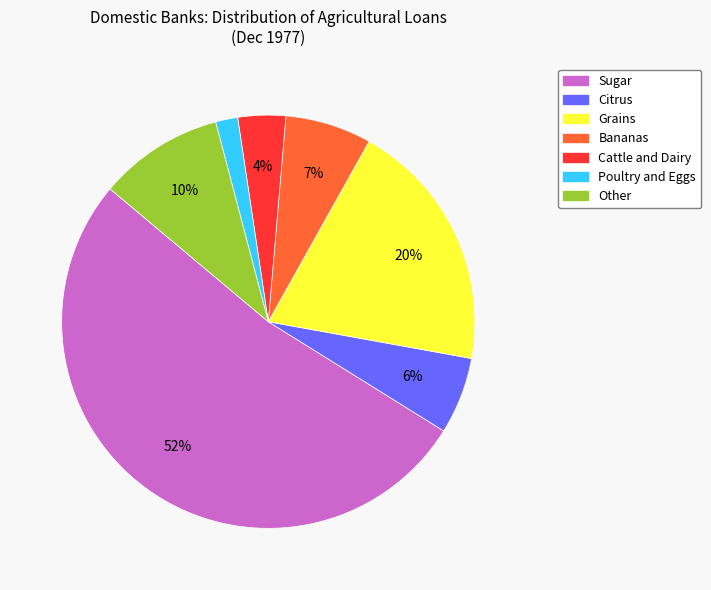

What is the smallest slice in the pie chart?

Poultry and Eggs